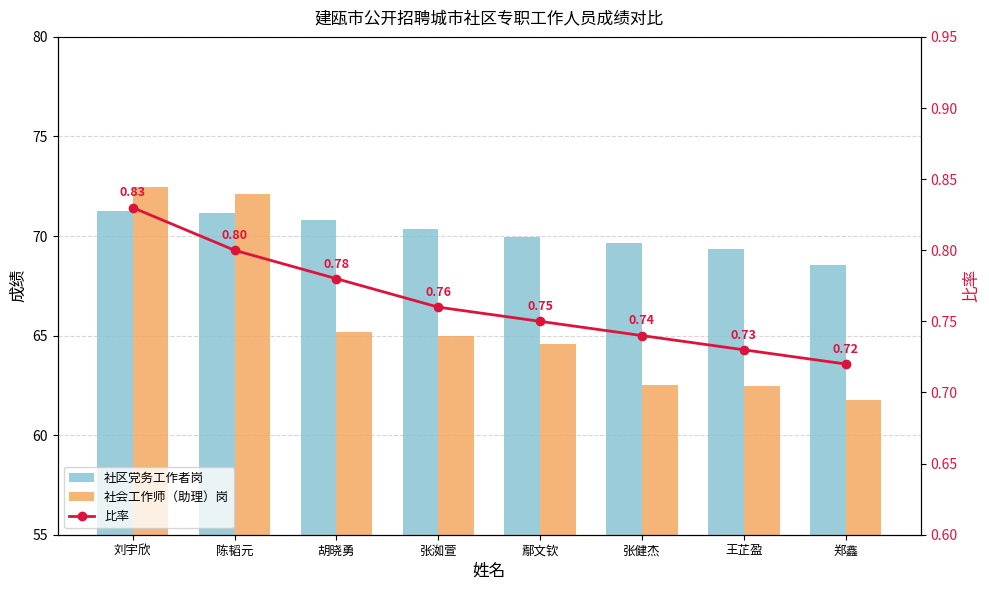

What is the value of the 比率 bar at the 6th from the left?

0.7